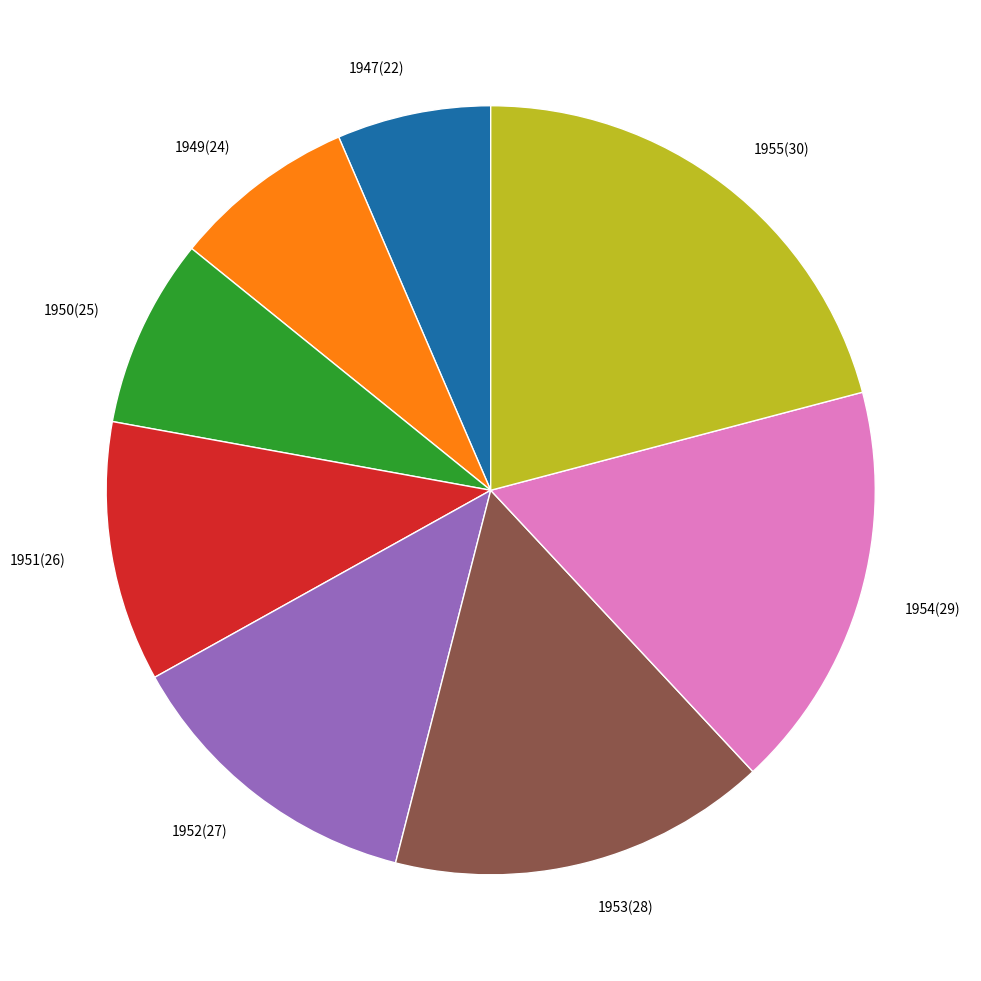

What is the ratio of the value at 1954(29) to the value at 1951(26)?

1.6